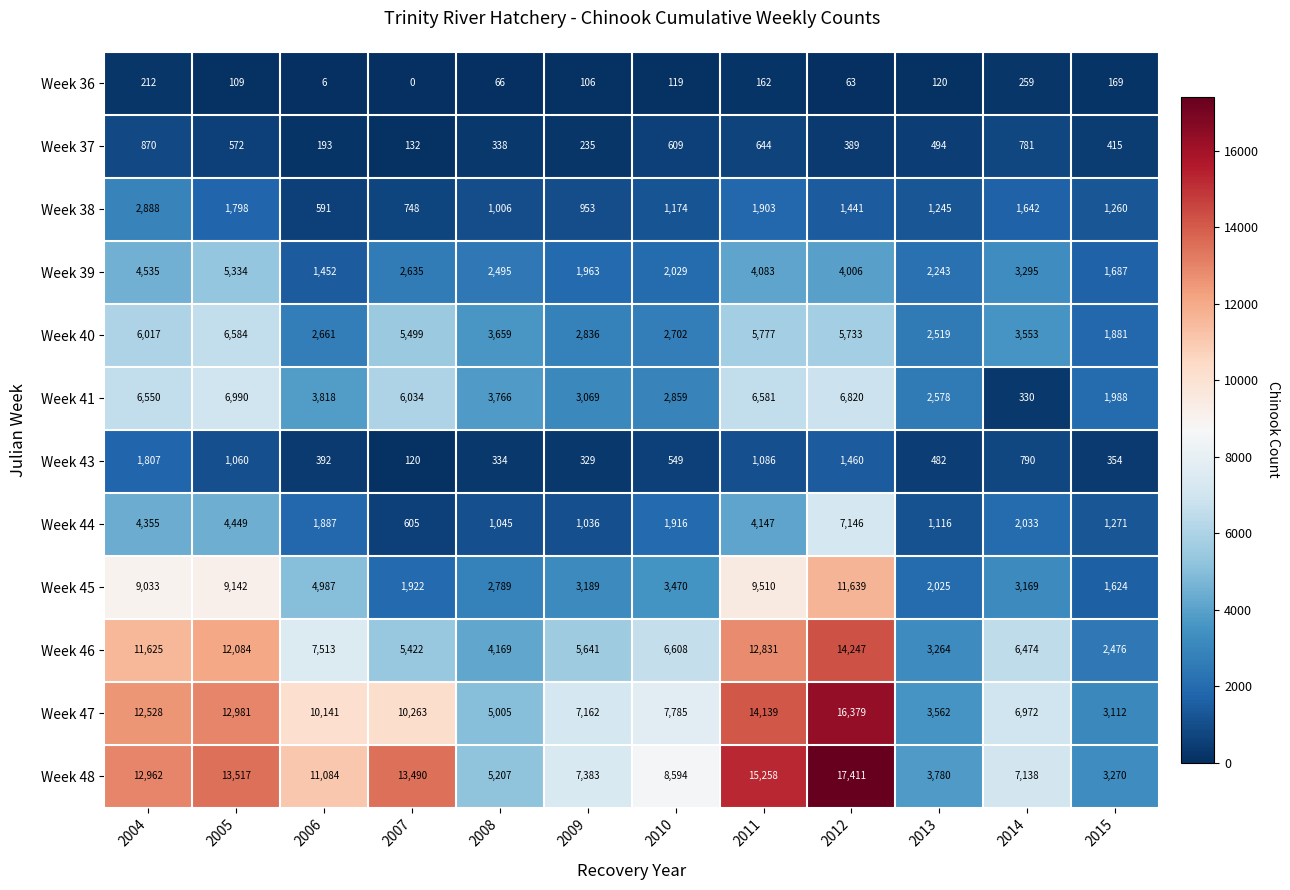

At which category is the sum across all series the highest?

2012